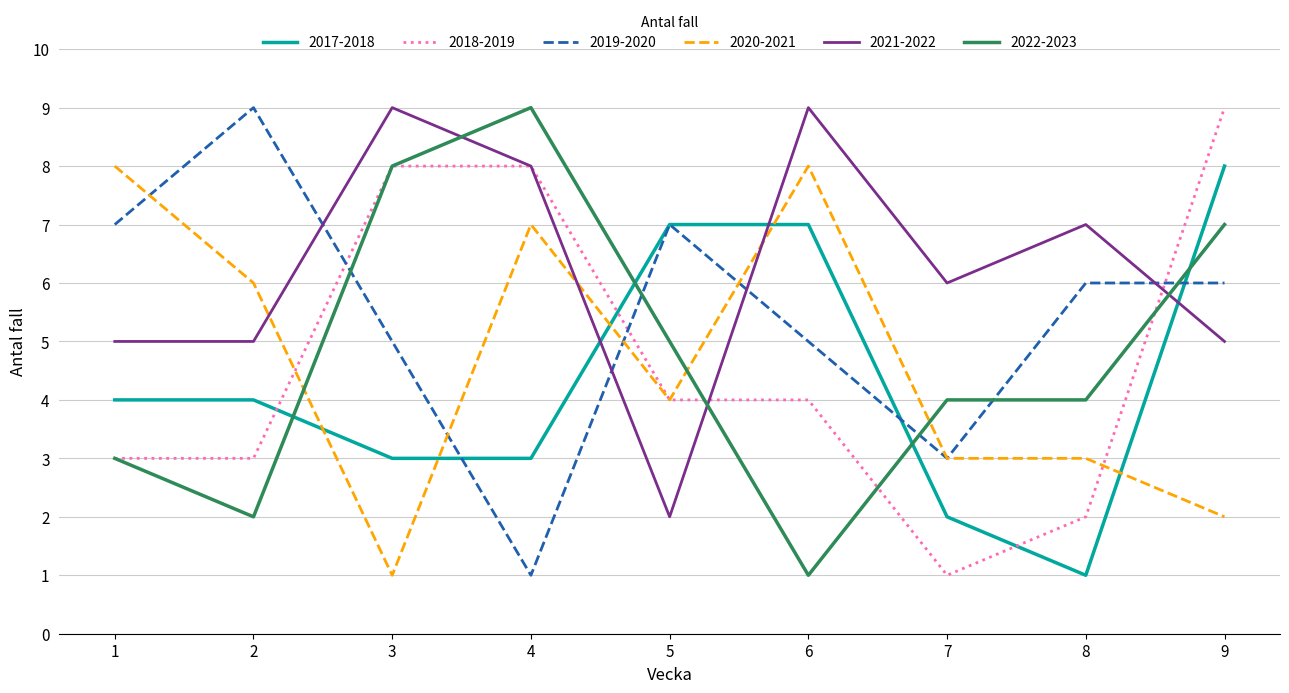

The 2019-2020 series shows 3 at 7. True or false?

True